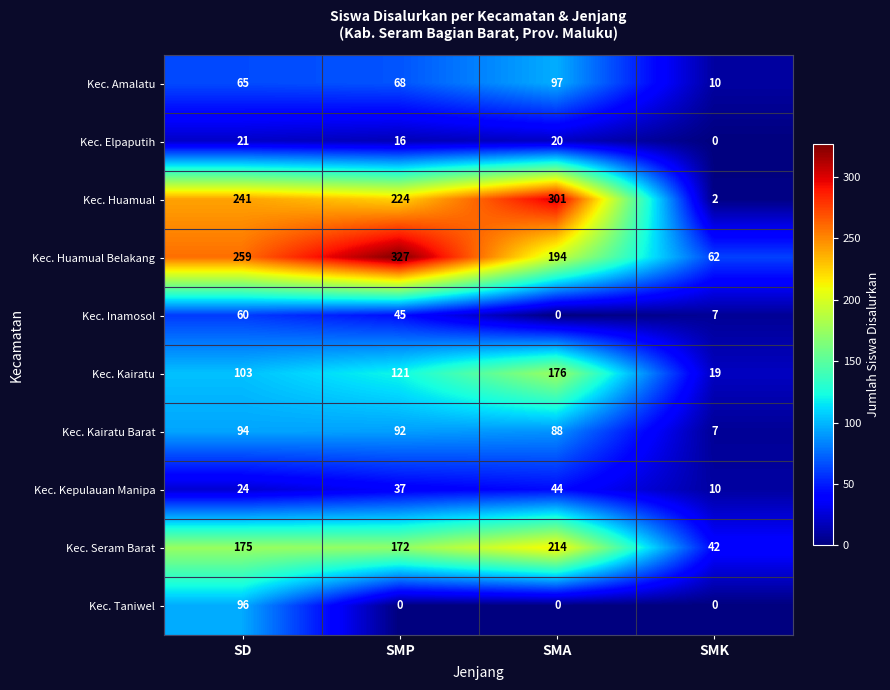

Between SMP and SMK, which series saw the biggest shift?

Kec. Huamual Belakang